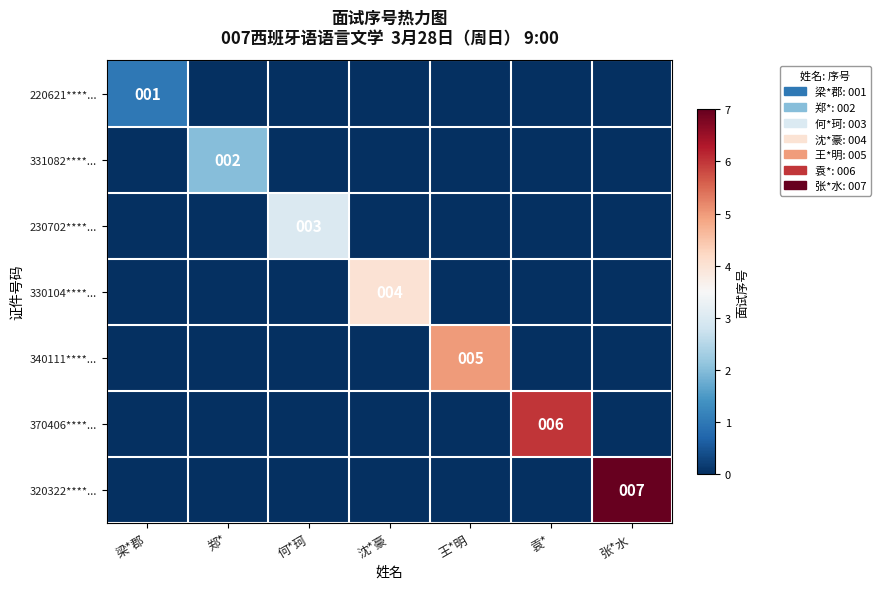

At which category does the chart reach its minimum across all series?

郑*